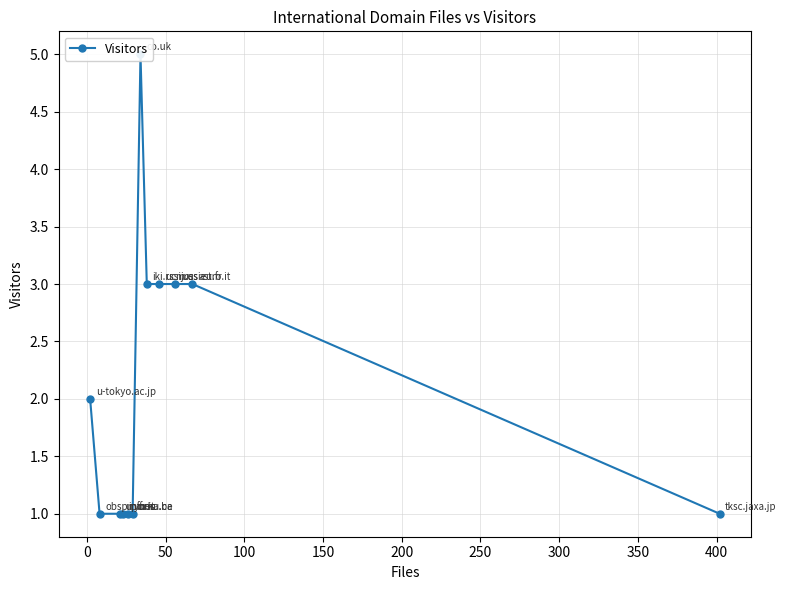

True or false: the data has more than 0 interior local peaks.

True